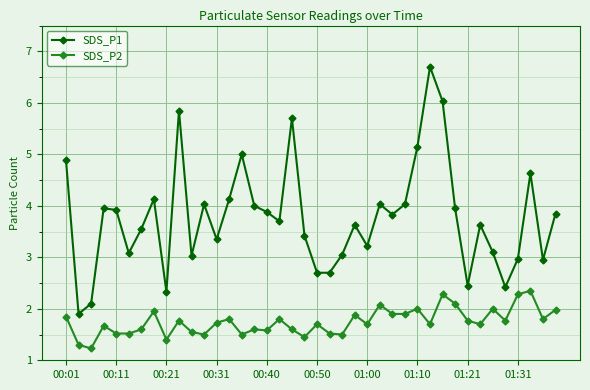

True or false: SDS_P2 has more than 1 interior local peaks.

True